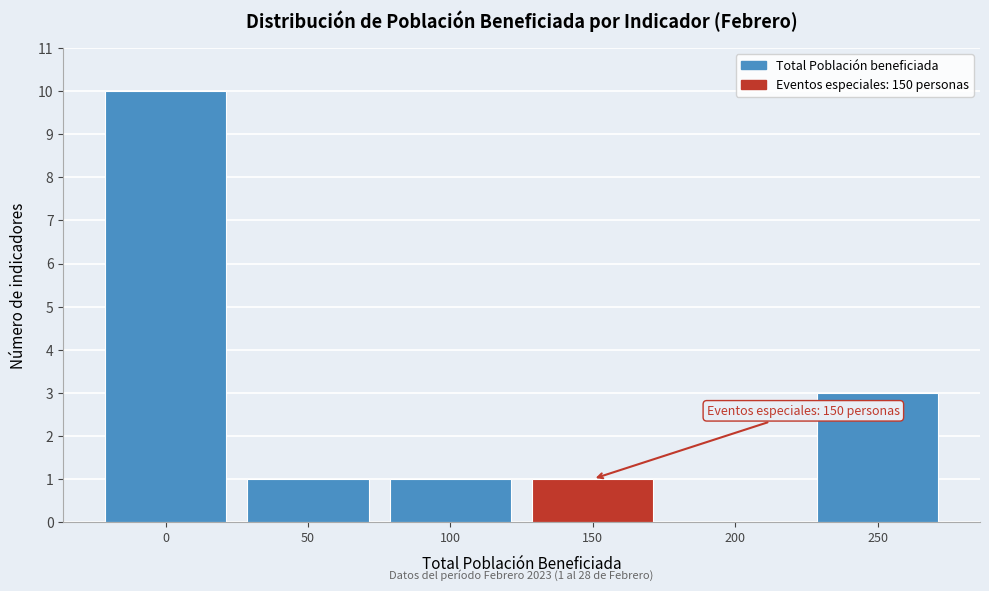

Reading left to right, what are all the values shown in this chart?

0=10	50=1	100=1	150=1	200=0	250=3